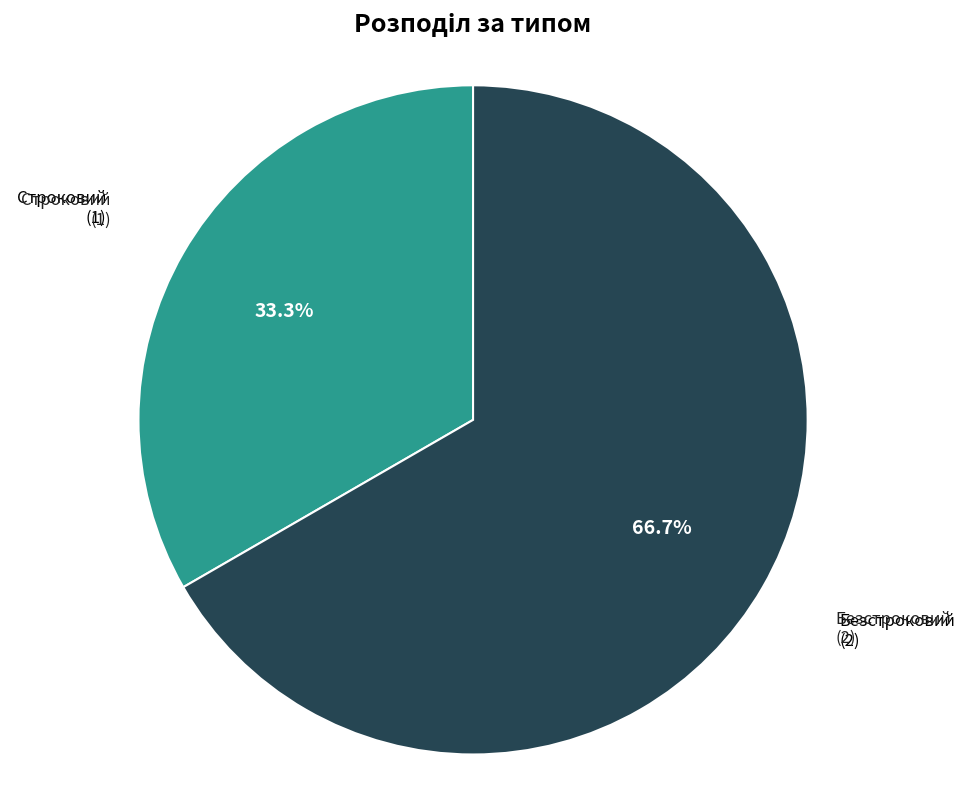

Which has a higher value, Безстроковий or Строковий?

Безстроковий